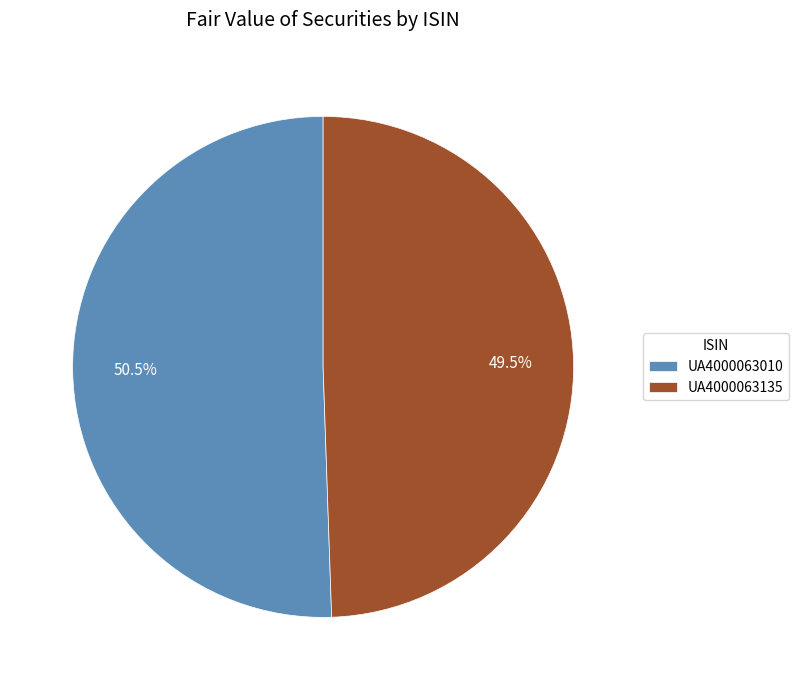

To the nearest percent, what is the difference between the largest and smallest slice percentages?

1%